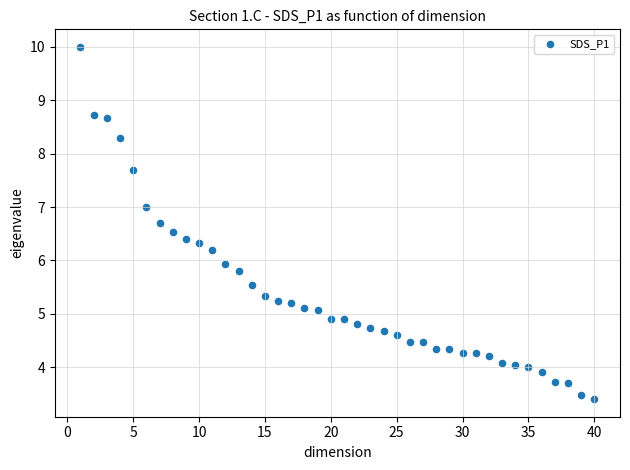

What is the range of Y values (max minus min)?

6.6